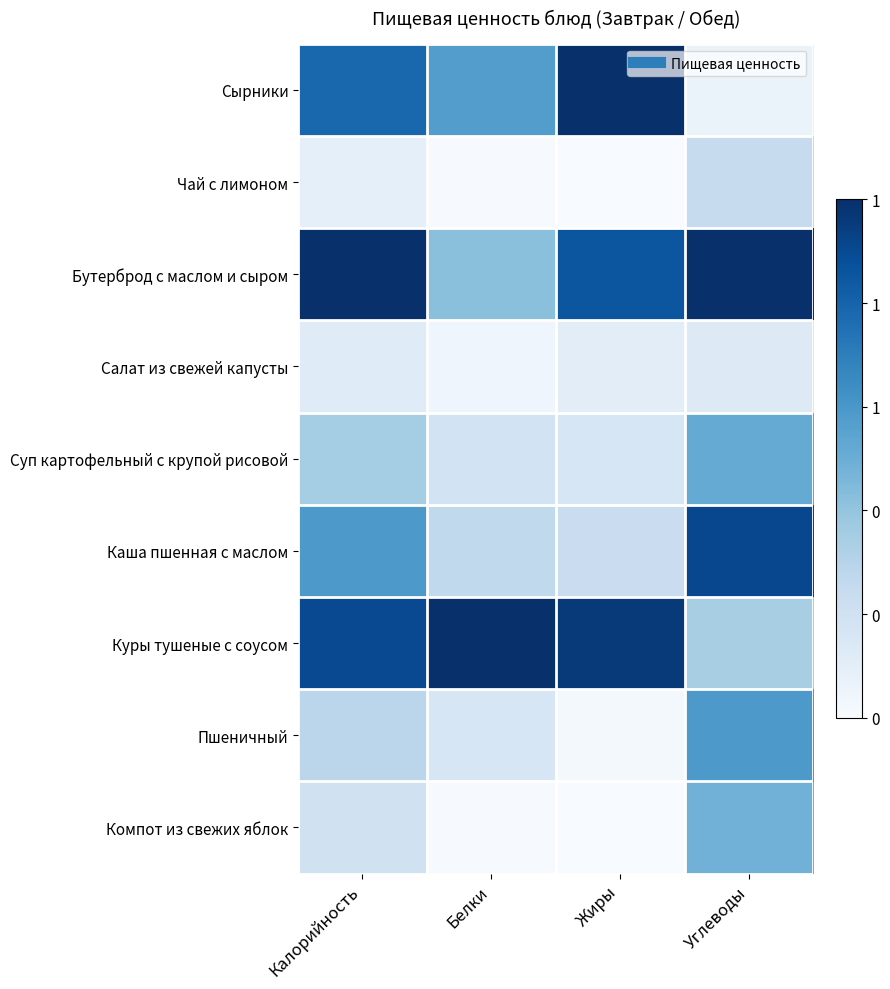

Count the number of data series in this chart.

9